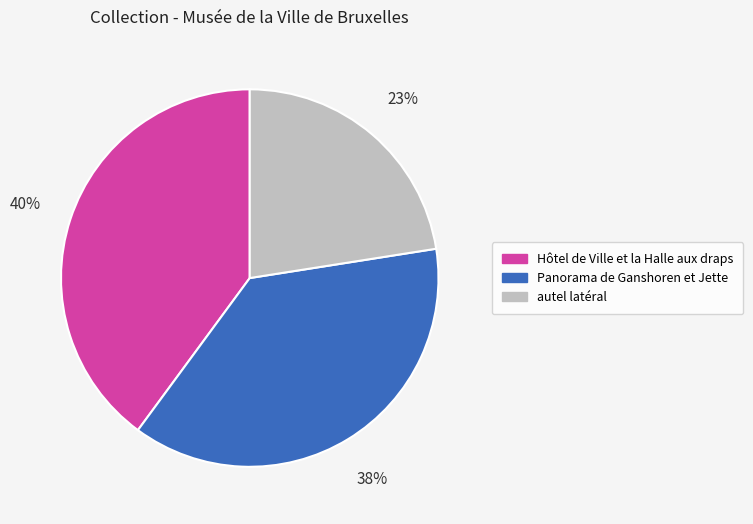

To the nearest percent, what is the difference between the Hôtel de Ville et la Halle aux draps and Panorama de Ganshoren et Jette slice percentages?

2%